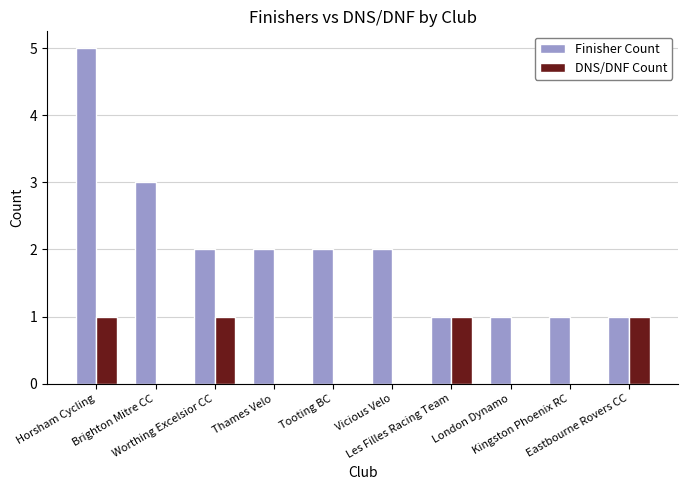

How many categories are shown in the chart?

10